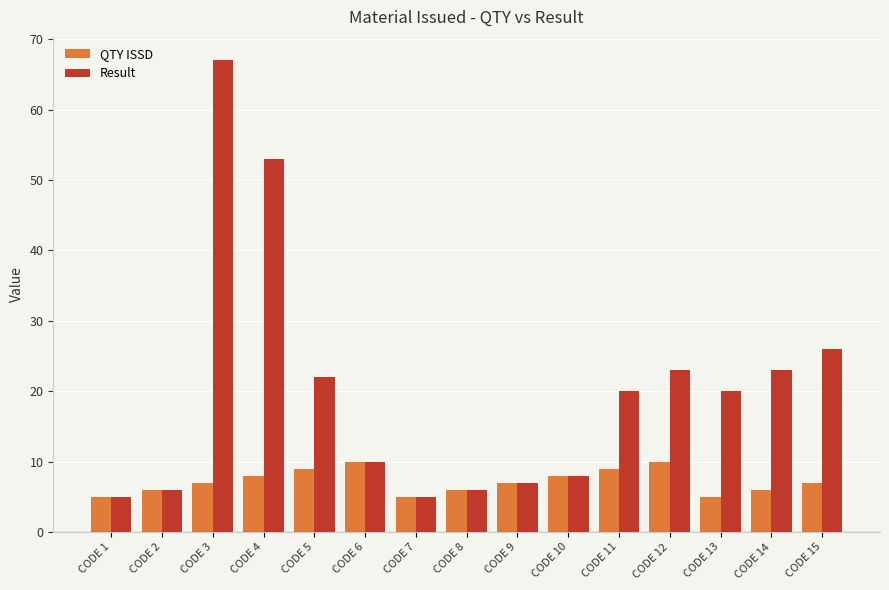

What is the difference between the highest and lowest values at CODE 12?

13